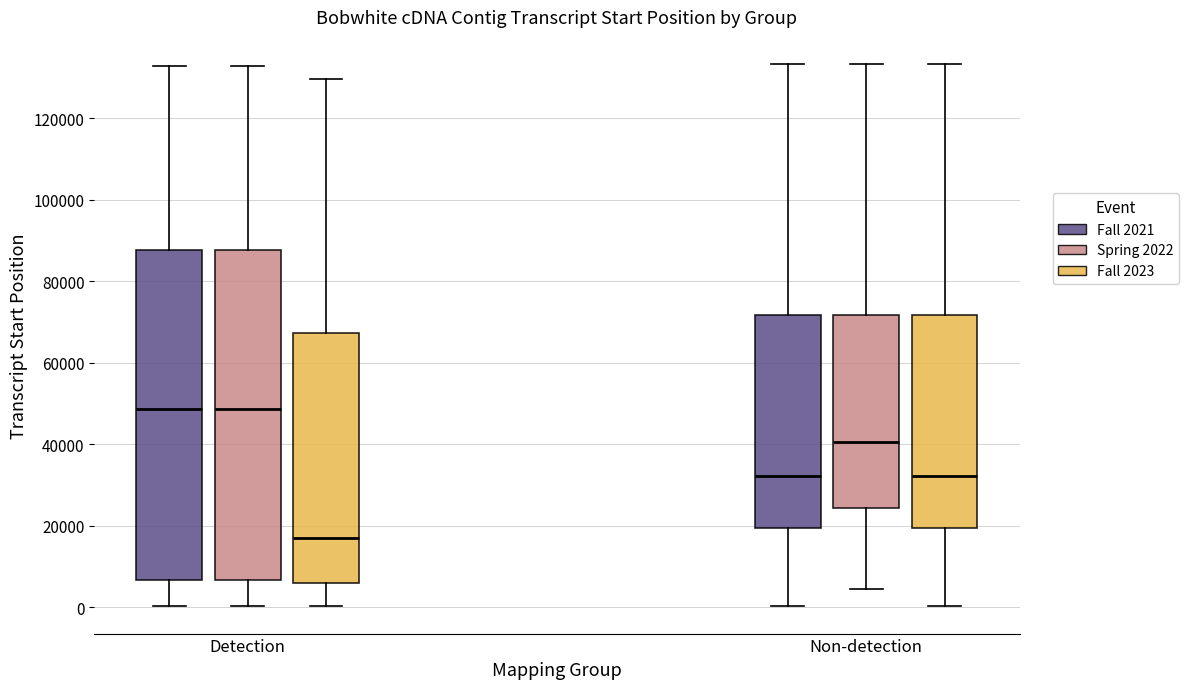

Reading left to right, transcribe this box plot: for each box, give where its median line is, the range the box spans, and where its two whiskers end, as read against the y-axis. The values are not printed on the chart, so give them approximately, as read against the axis.

Detection (Fall 2021): median 48000, box 6000 to 88000, whiskers 0 to 132000
Detection (Spring 2022): median 48000, box 6000 to 88000, whiskers 0 to 132000
Detection (Fall 2023): median 18000, box 6000 to 68000, whiskers 0 to 130000
Non-detection (Fall 2021): median 32000, box 20000 to 72000, whiskers 0 to 134000
Non-detection (Spring 2022): median 40000, box 24000 to 72000, whiskers 4000 to 134000
Non-detection (Fall 2023): median 32000, box 20000 to 72000, whiskers 0 to 134000